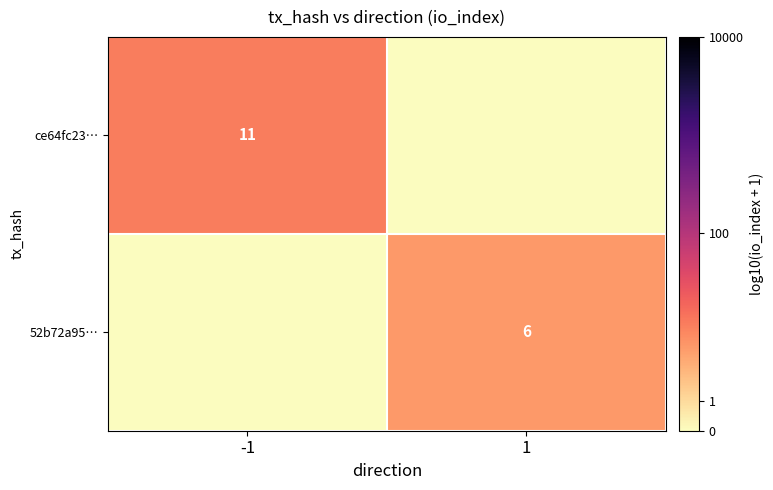

True or false: ce64fc23… has a value of 18 at -1.

False